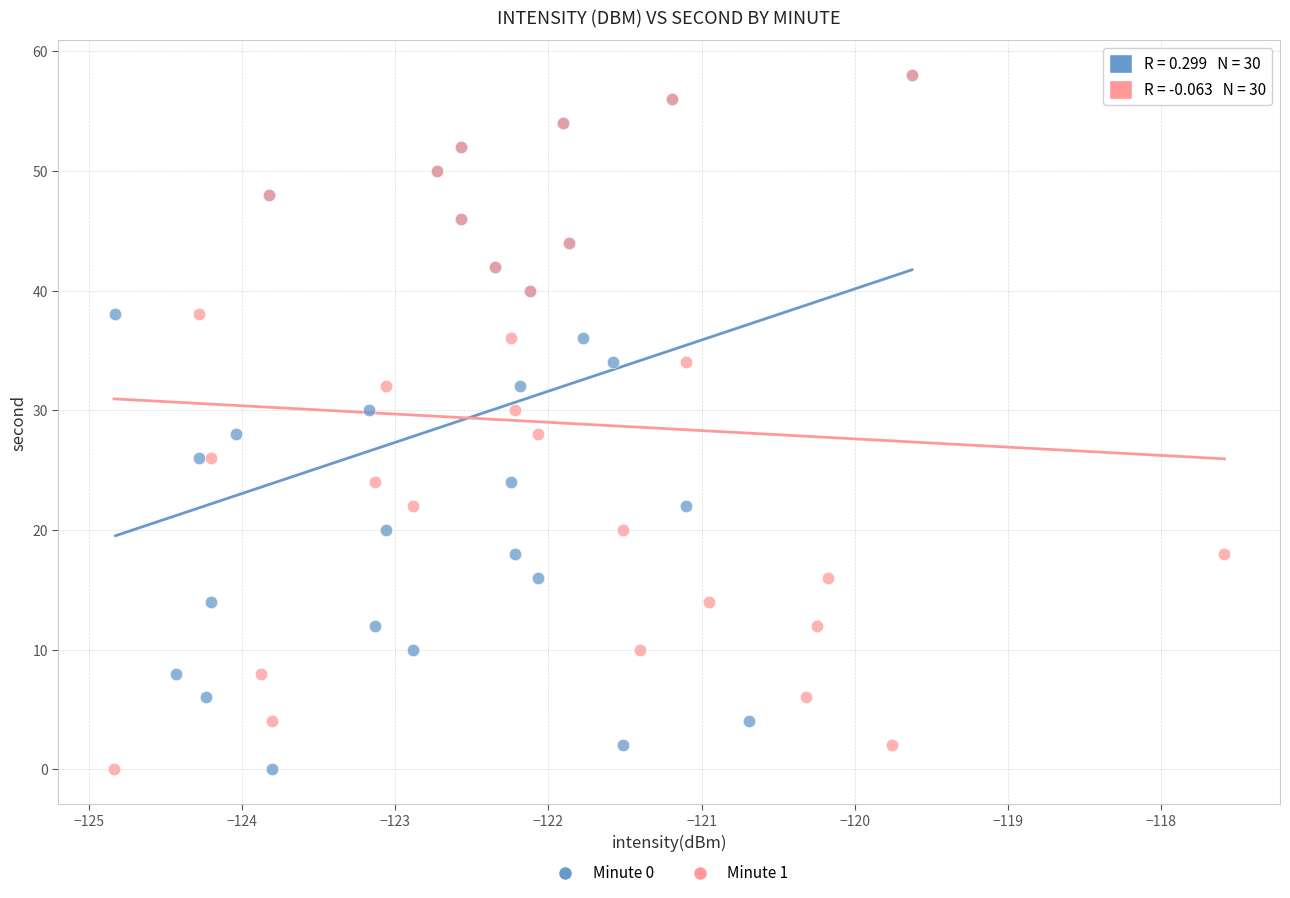

What are all the series names shown in the legend?

Minute 0, Minute 1